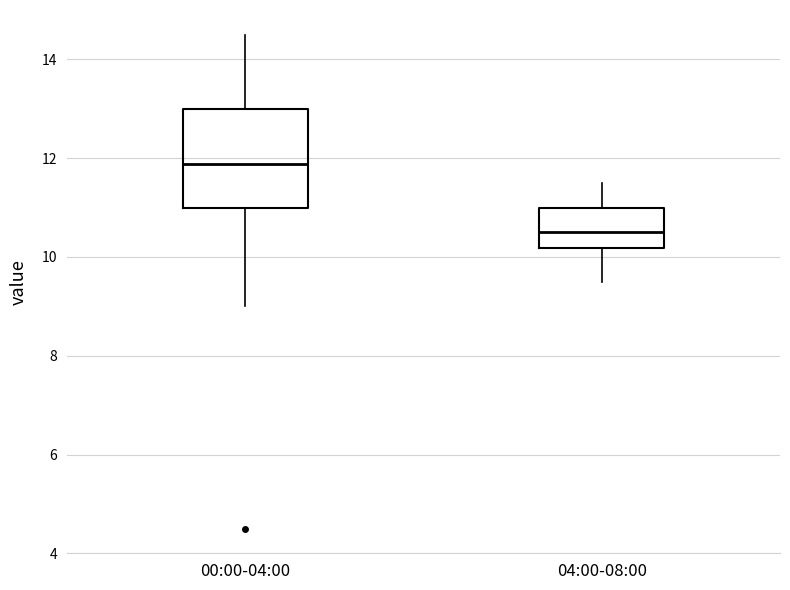

Comparing the boxes themselves (not the whiskers), which one is the tallest?

00:00-04:00